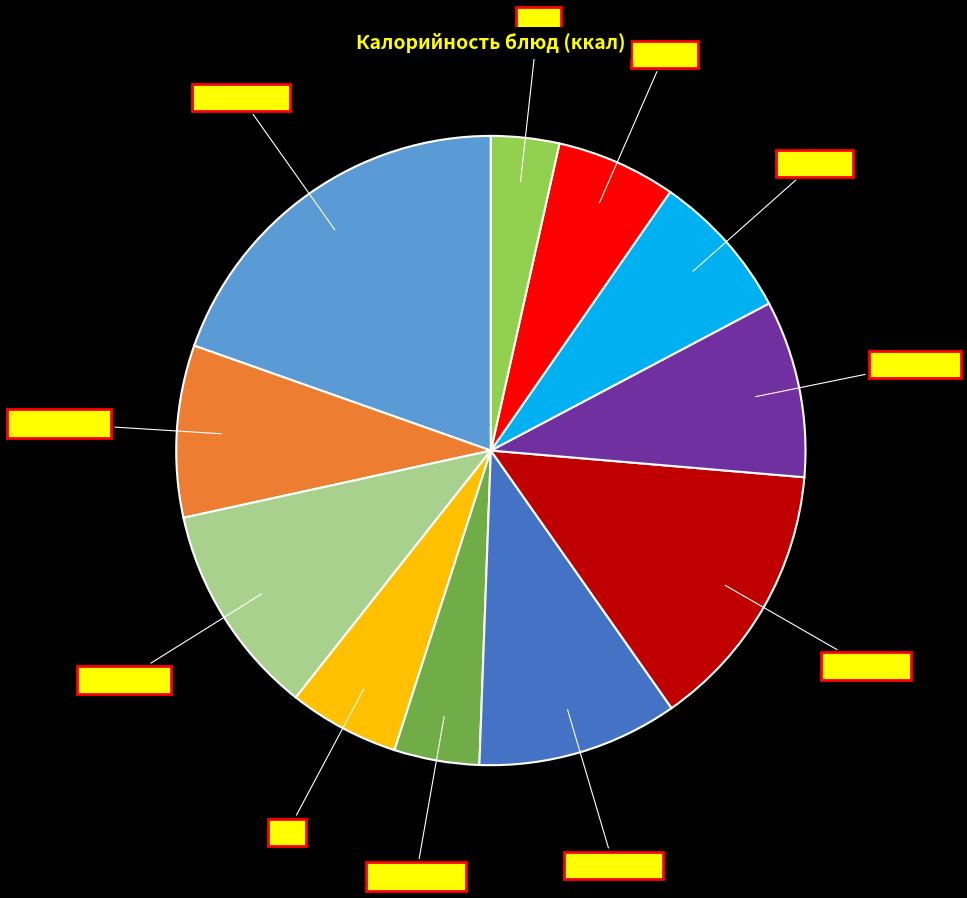

Is there any slice that represents more than half of the pie?

No